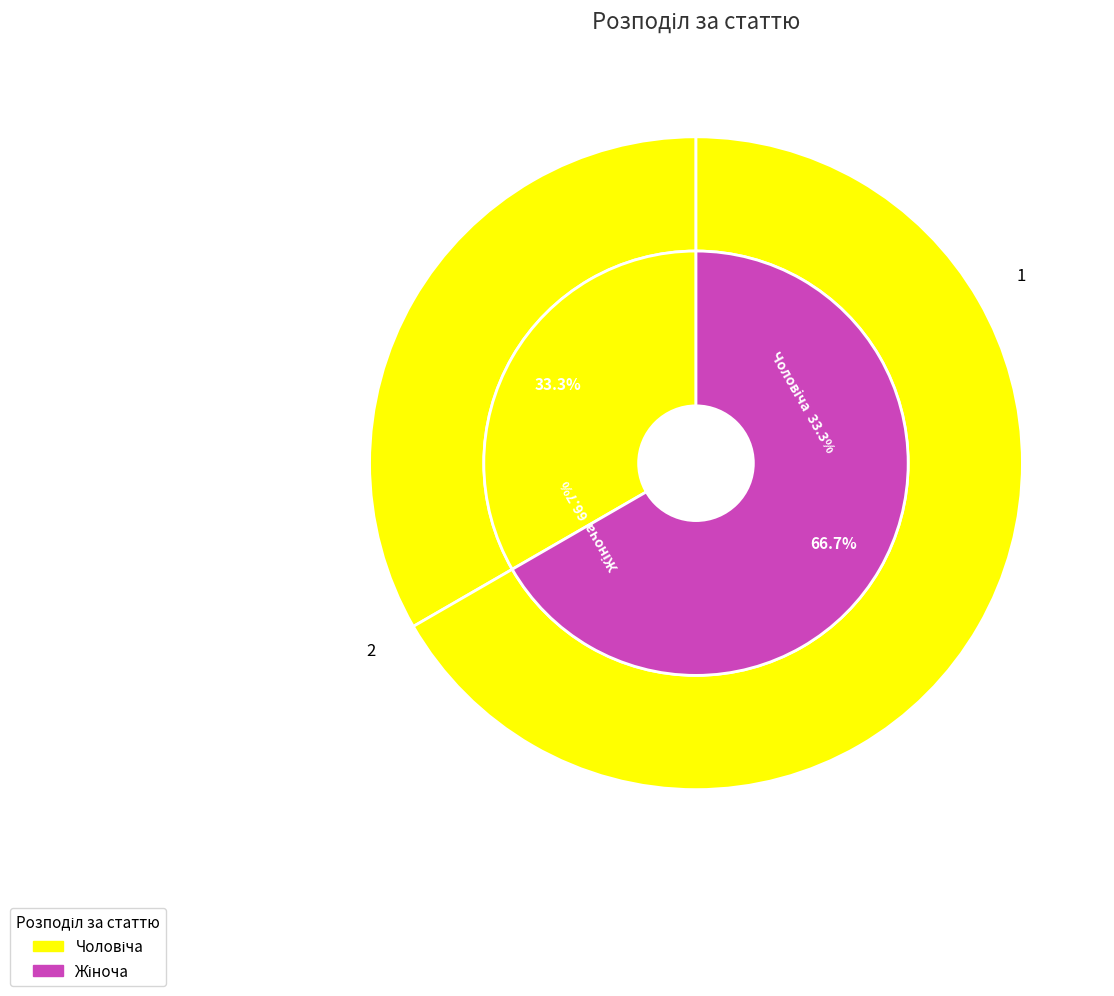

How many slices are in this pie chart?

2